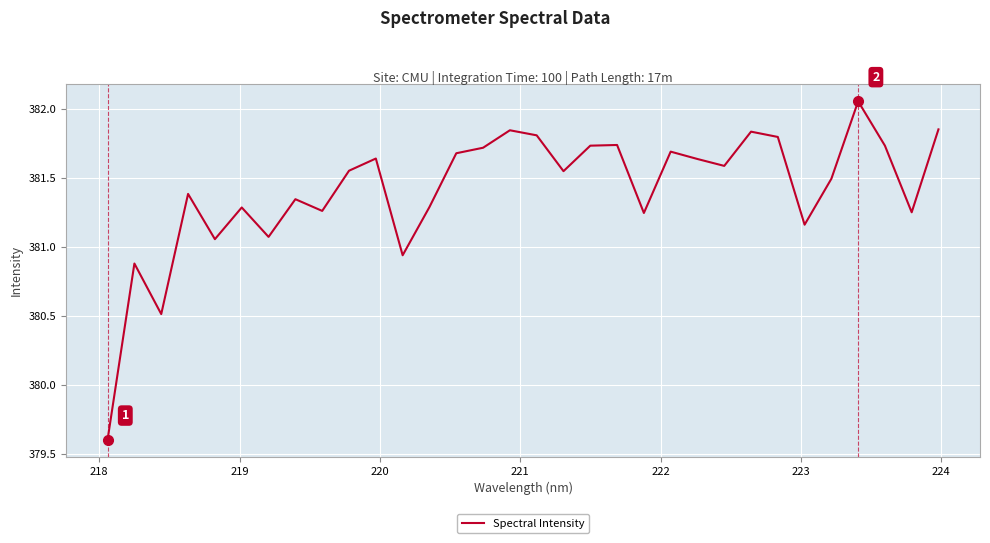

What is the average value?

381.4